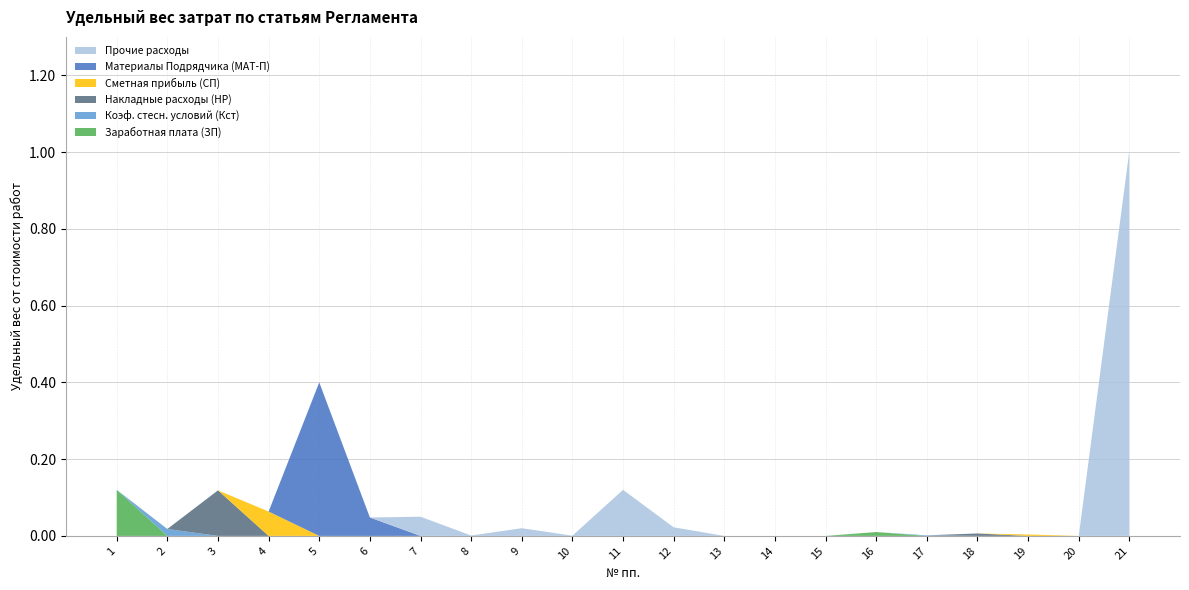

At which category is the sum across all series the highest?

21